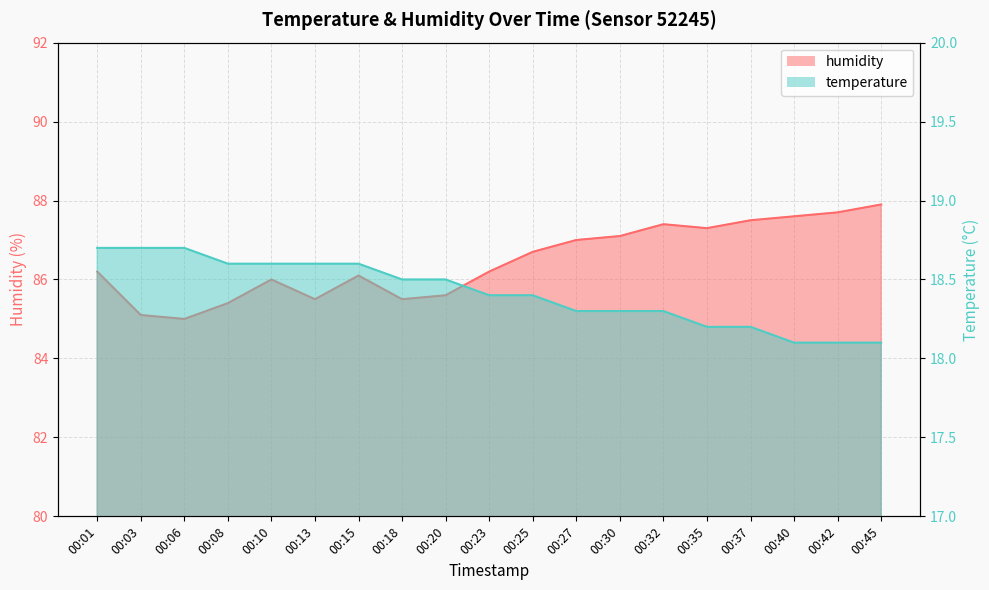

True or false: temperature has more than 2 points higher than both neighbors.

False